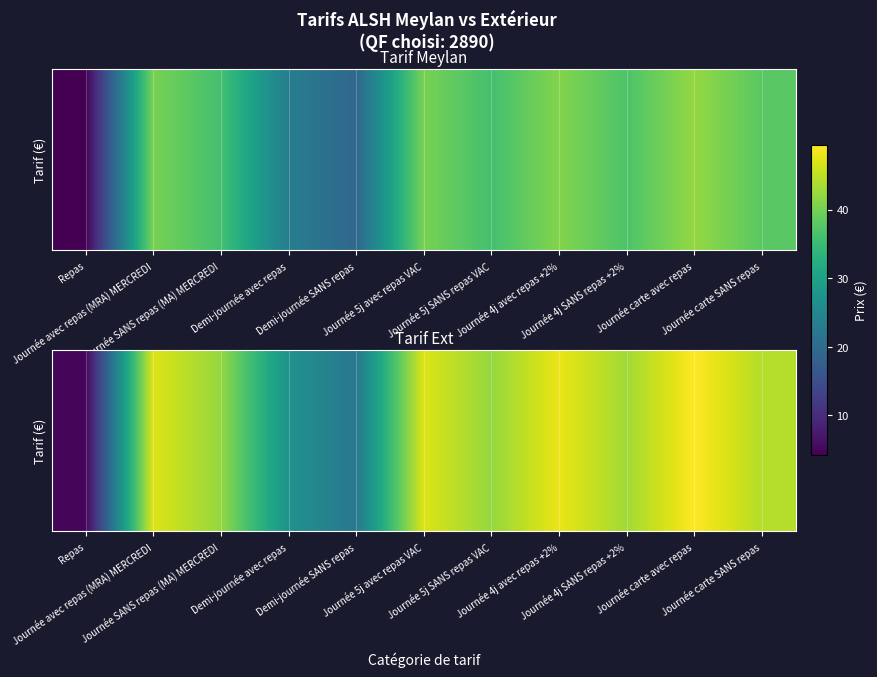

The chart shows a value of 42.2 at Journée SANS repas (MA) MERCREDI. True or false?

True